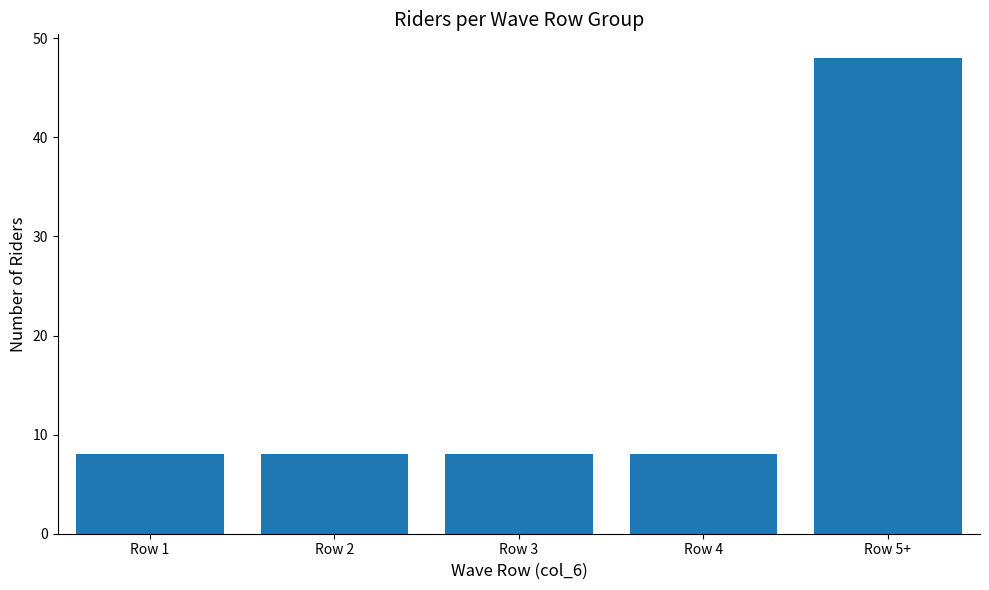

The chart shows a value of 8 at Row 2. True or false?

True